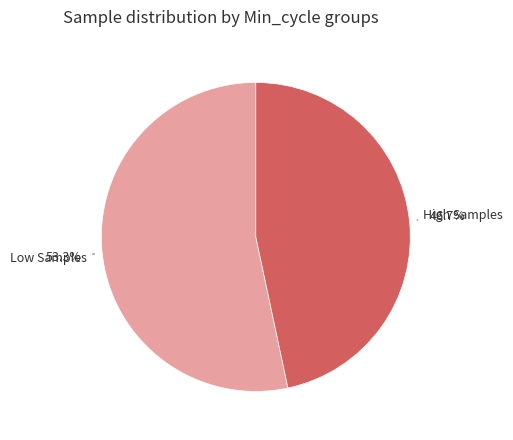

Is there any slice that represents more than half of the pie?

Yes